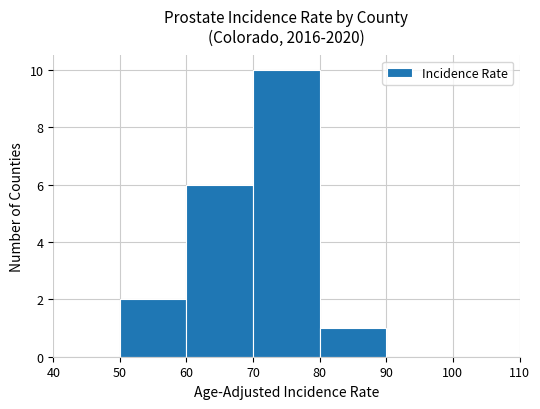

Between 60 and 40, which is larger?

60